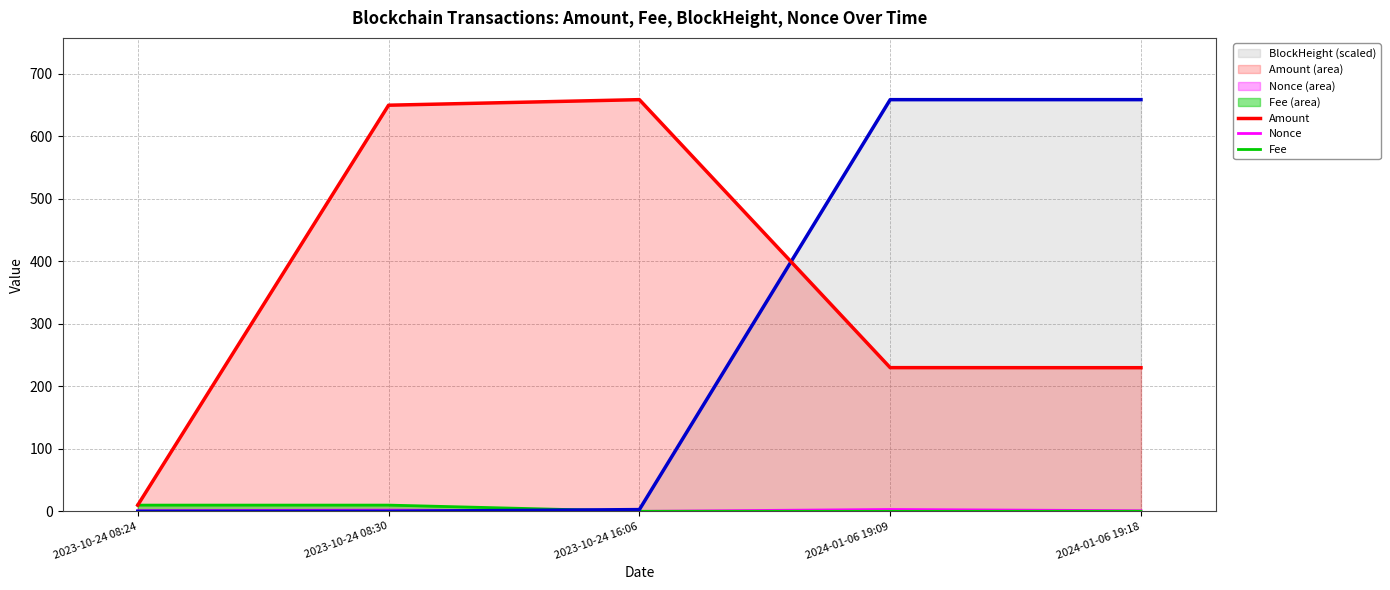

Which series has the widest spread of values?

BlockHeight (scaled)